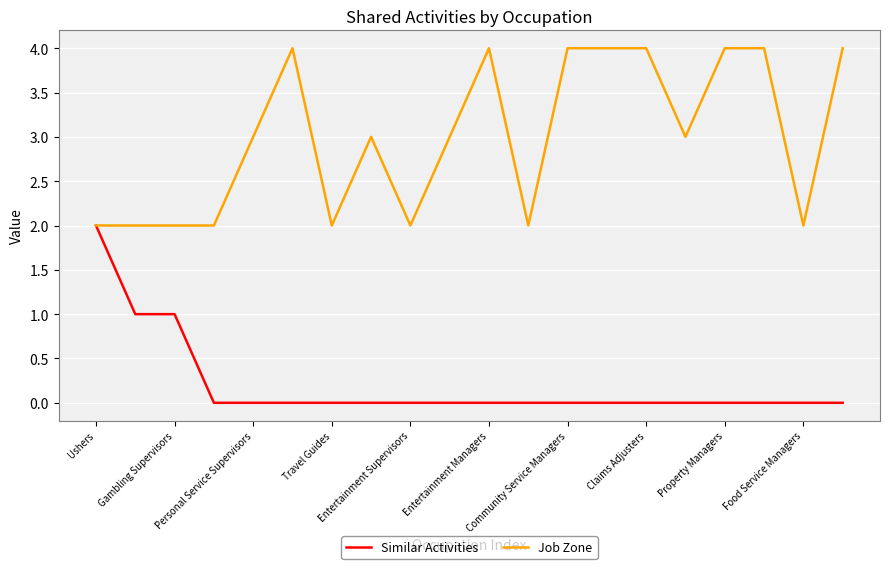

List the series in order of their peak value, lowest first.

Similar Activities, Job Zone